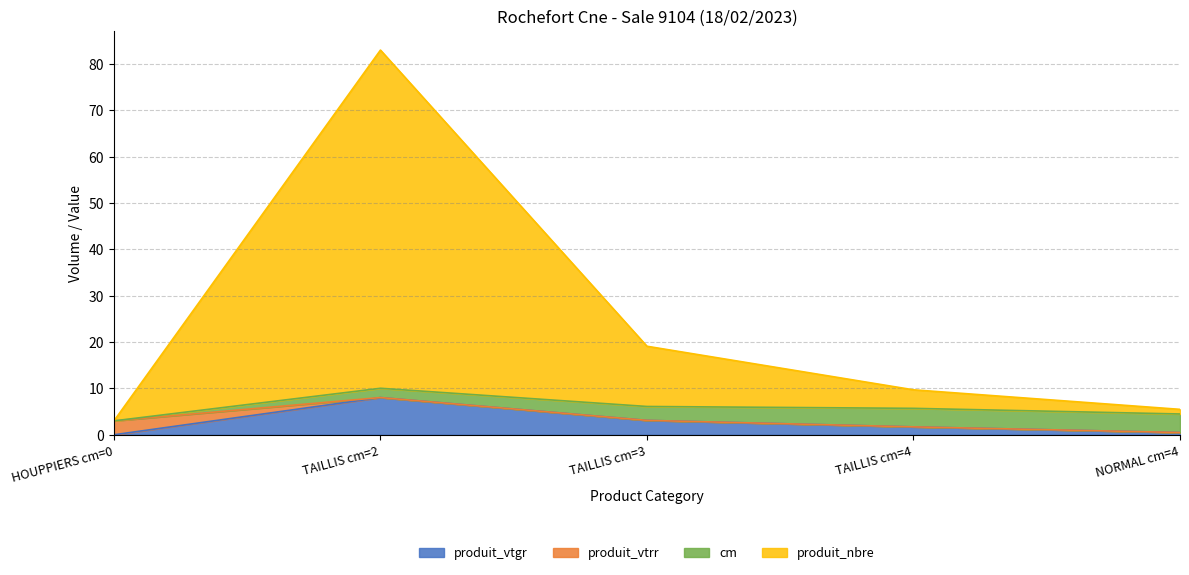

What is the difference between the maximum and minimum values in the produit_vtgr series?

8.0